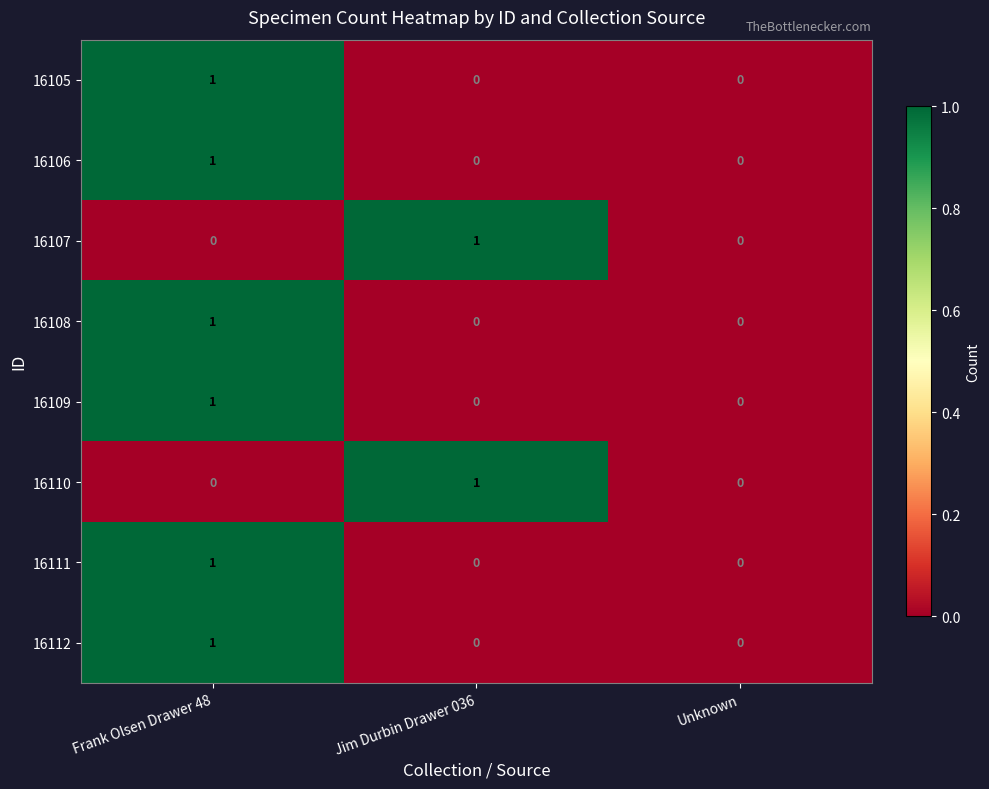

Is the value of 16108 at Frank Olsen Drawer 48 greater than the value of 16110 at Unknown?

Yes